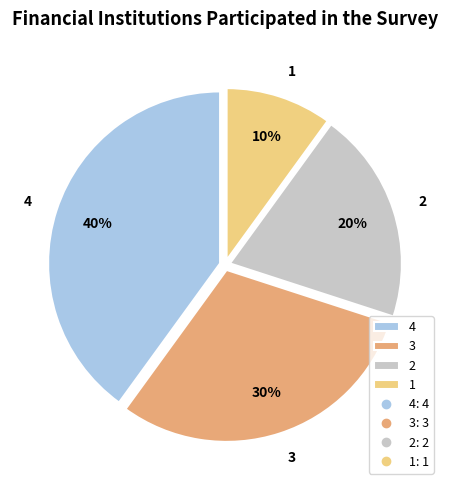

Is the sum of 1 and 2 greater than half?

No